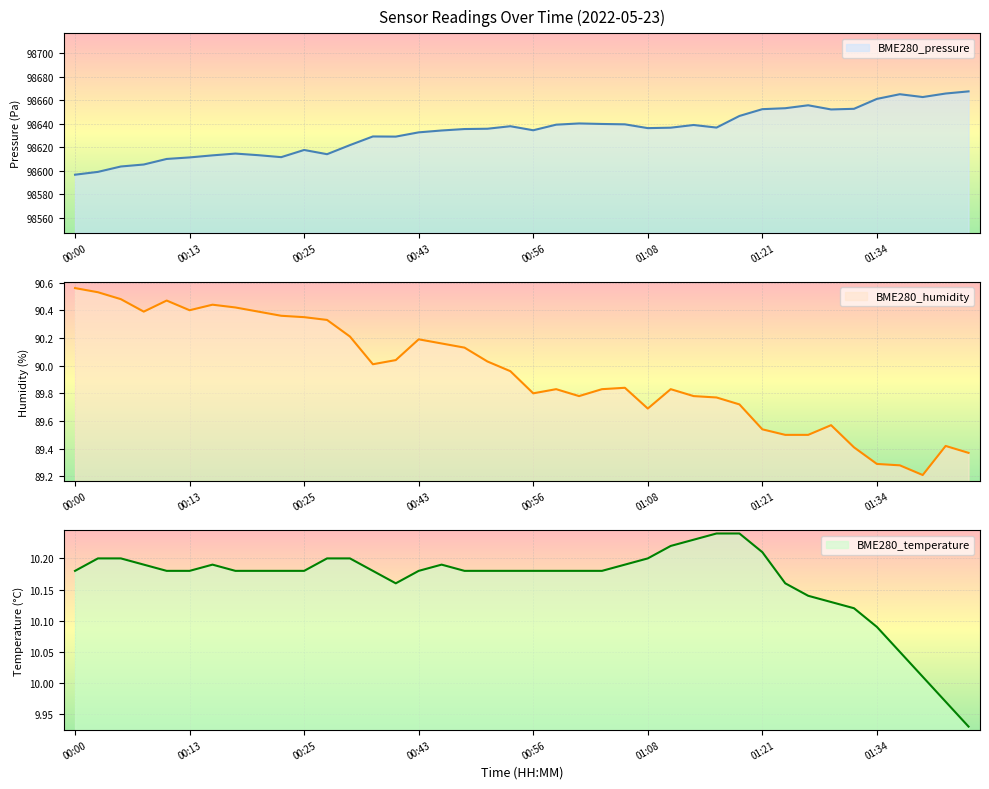

Reading left to right, what are all the values shown in this chart?

BME280_pressure: 98596.7	98599.1	98603.7	98605.4	98610.1	98611.4	98613.1	98614.7	98613.3	98611.6	98617.7	98614.1	98621.9	98629.2	98629.1	98632.7	98634.3	98635.5	98635.8	98637.9	98634.5	98639.2	98640.3	98639.8	98639.5	98636.3	98636.7	98639.0	98636.8	98646.6	98652.4	98653.2	98655.7	98652.2	98652.7	98661.1	98665.1	98662.7	98665.7	98667.5
BME280_humidity: 90.6	90.5	90.5	90.4	90.5	90.4	90.4	90.4	90.4	90.4	90.3	90.3	90.2	90.0	90.0	90.2	90.2	90.1	90.0	90.0	89.8	89.8	89.8	89.8	89.8	89.7	89.8	89.8	89.8	89.7	89.5	89.5	89.5	89.6	89.4	89.3	89.3	89.2	89.4	89.4
BME280_temperature: 10.2	10.2	10.2	10.2	10.2	10.2	10.2	10.2	10.2	10.2	10.2	10.2	10.2	10.2	10.2	10.2	10.2	10.2	10.2	10.2	10.2	10.2	10.2	10.2	10.2	10.2	10.2	10.2	10.2	10.2	10.2	10.2	10.1	10.1	10.1	10.1	10.1	10.0	10.0	9.9